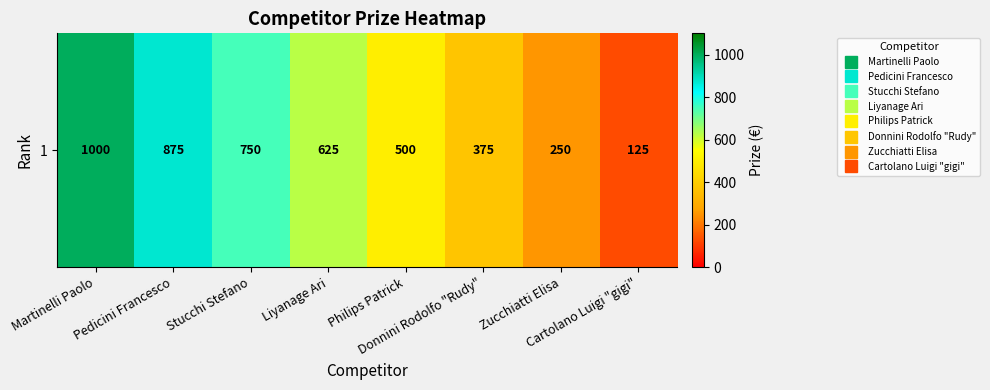

Rank the categories by value from highest to lowest.

Martinelli Paolo, Pedicini Francesco, Stucchi Stefano, Liyanage Ari, Philips Patrick, Donnini Rodolfo "Rudy", Zucchiatti Elisa, Cartolano Luigi "gigi"